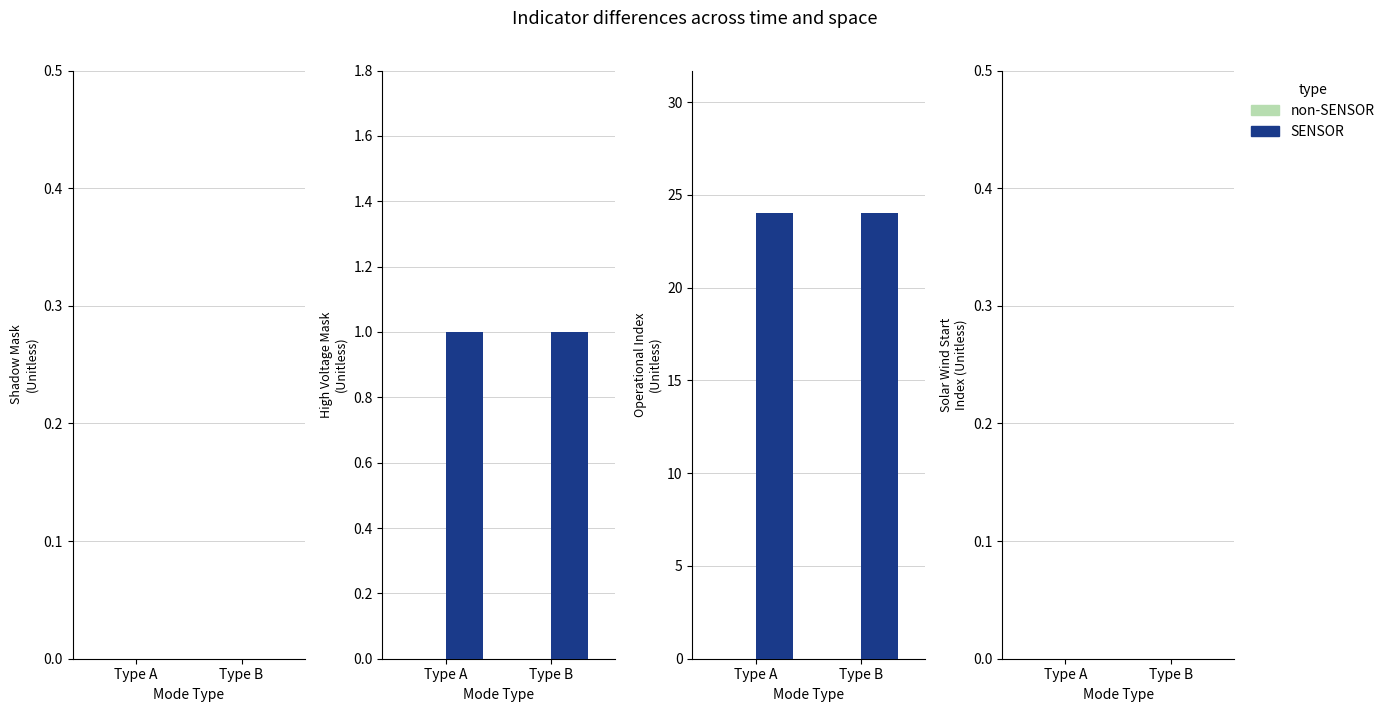

What is the highest value of the SENSOR series?

24